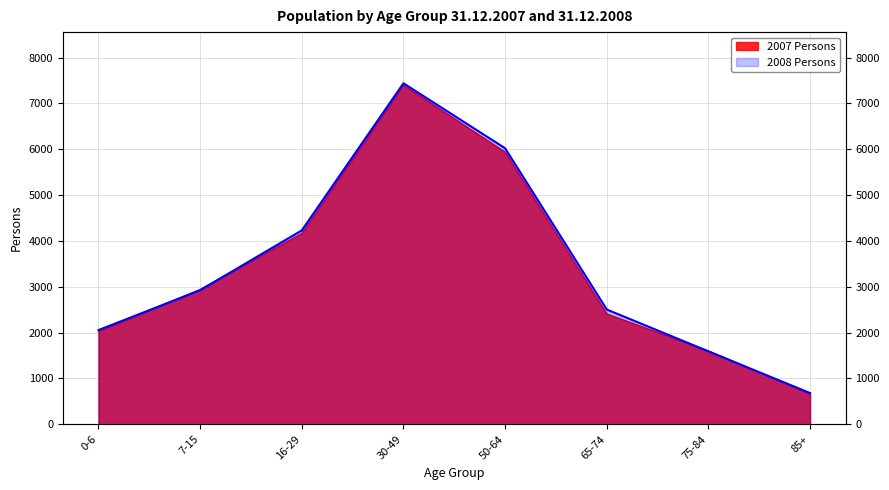

Where is 2008 Persons nearest to the value 4061?

16-29